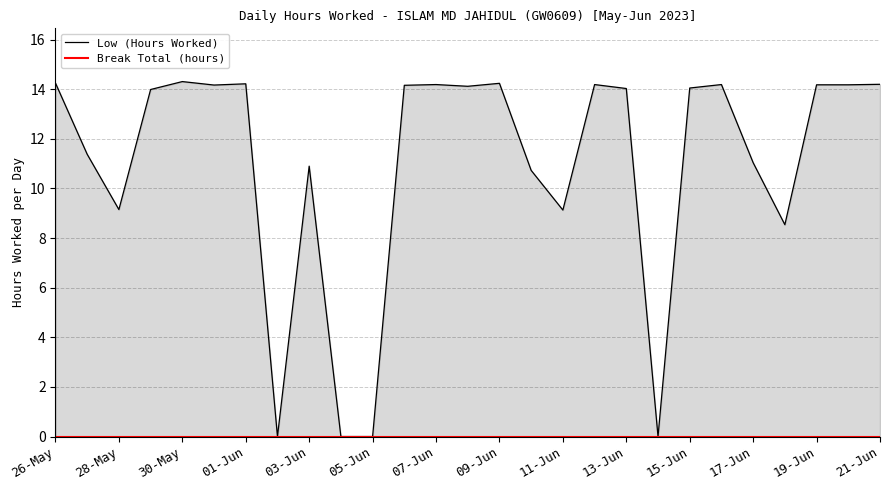

List the series in order of their peak value, lowest first.

Break Total (hours), Low (Hours Worked)